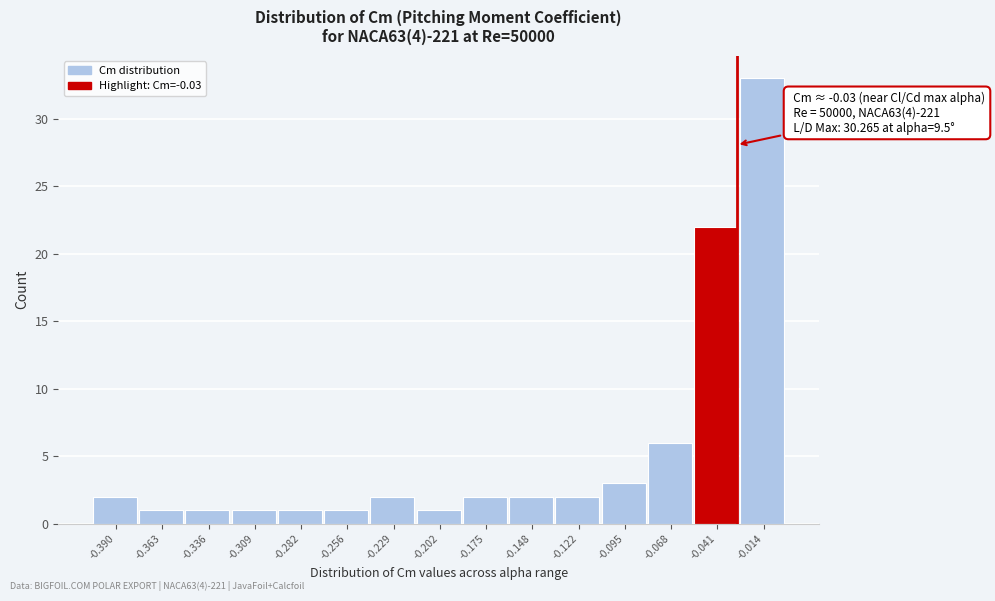

Over which range of the x-axis is the bar tallest?

-0.030 to 0.000